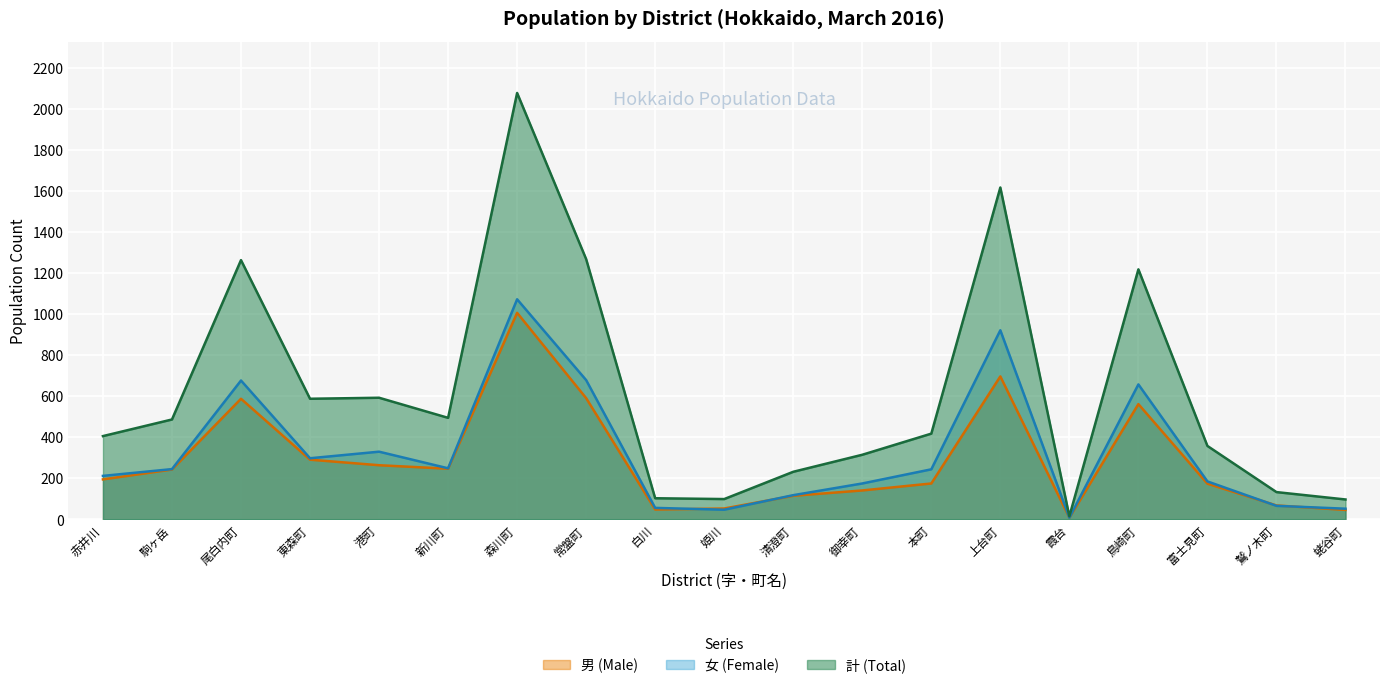

List the labels in order of 男 (Male) value, largest first.

森川町, 上台町, 常盤町, 尾白内町, 鳥崎町, 東森町, 港町, 新川町, 駒ヶ岳, 赤井川, 本町, 富士見町, 御幸町, 清澄町, 鷲ノ木町, 姫川, 白川, 蛯谷町, 霞台